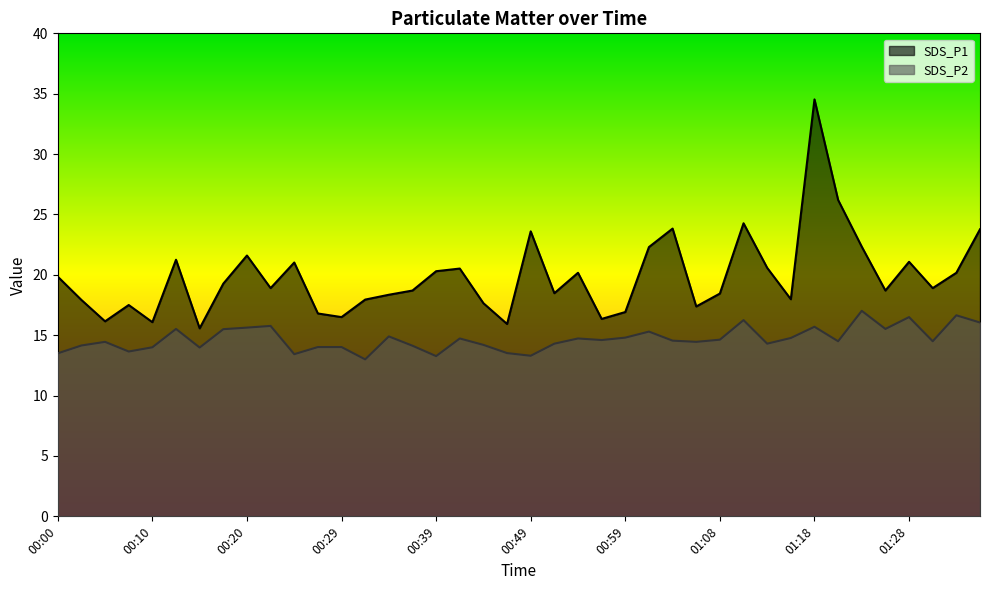

What value does the SDS_P2 series have at 01:08?

14.6